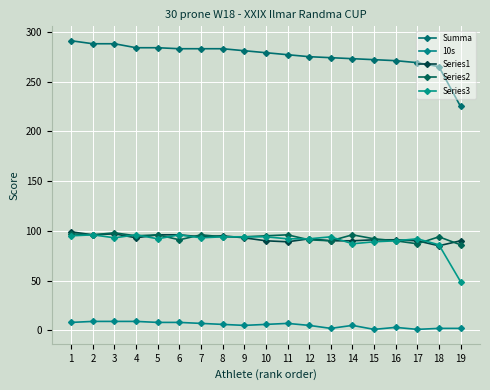

How many interior local peaks does the Series1 series have?

3